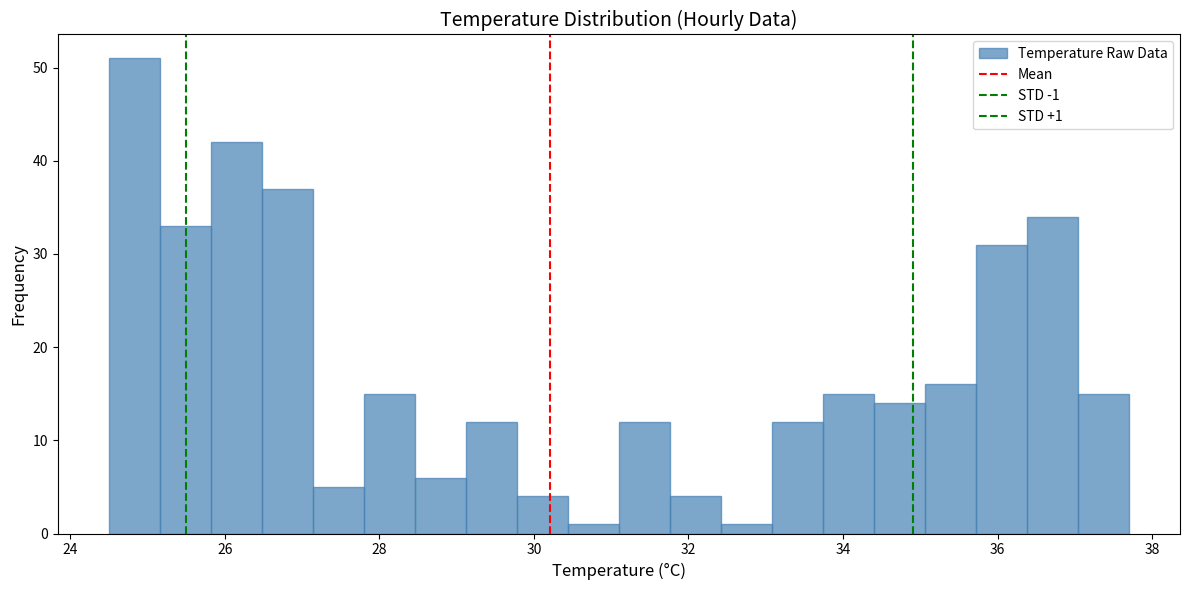

Read against the x-axis, roughly where is the centre of the tallest bar?

24.8